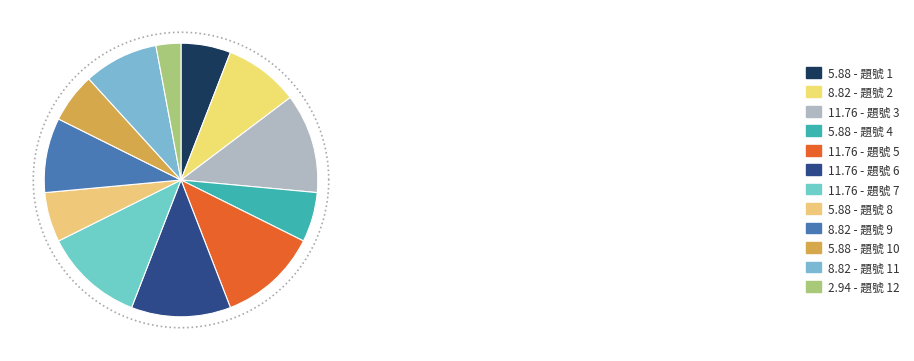

To the nearest percent, what is the difference between the 1 and 11 slice percentages?

3%